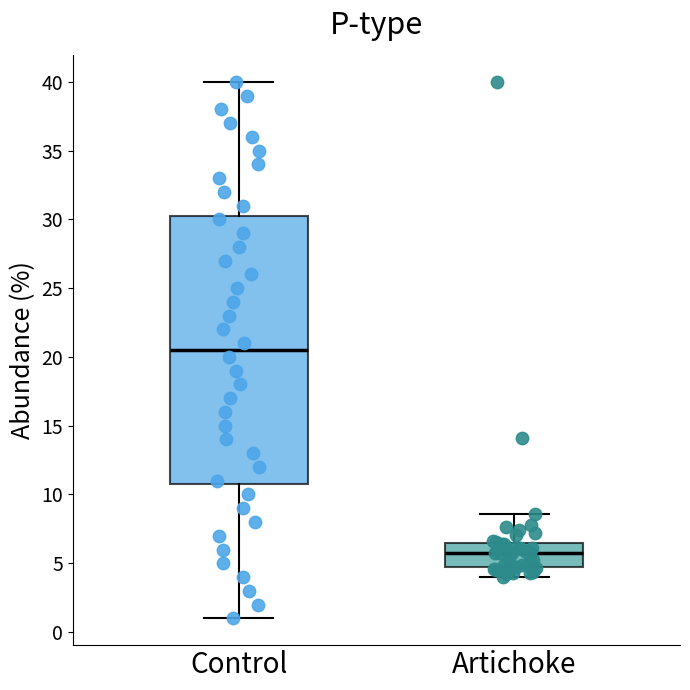

Where is the lower edge of the box for Artichoke on the y-axis? The values are not printed on the chart, so give them approximately, as read against the axis.

4.5